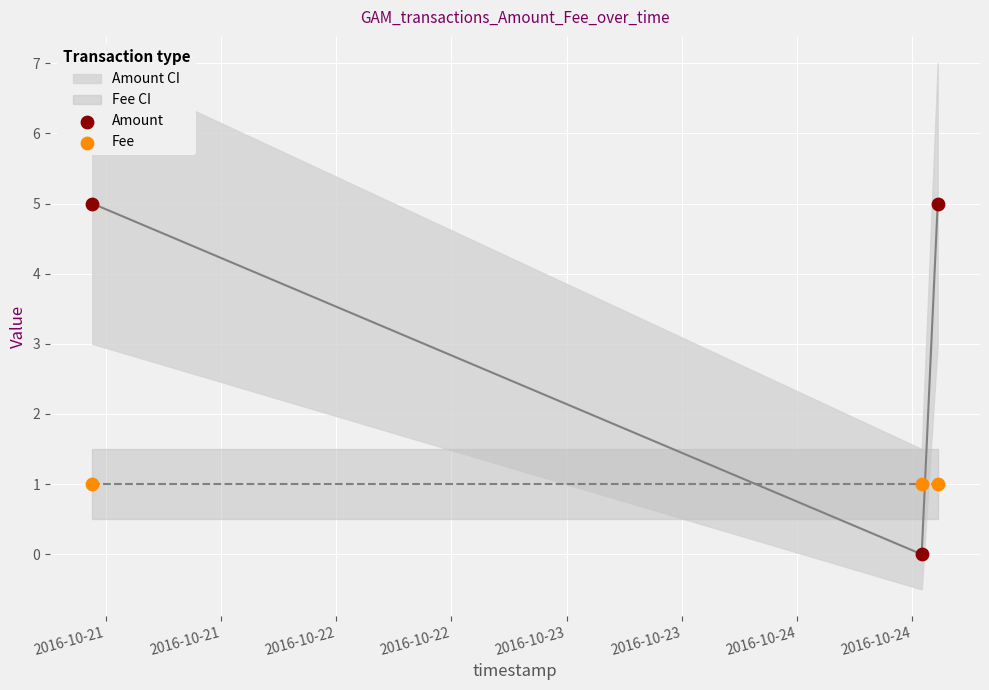

Which series contains the highest Y value?

Amount